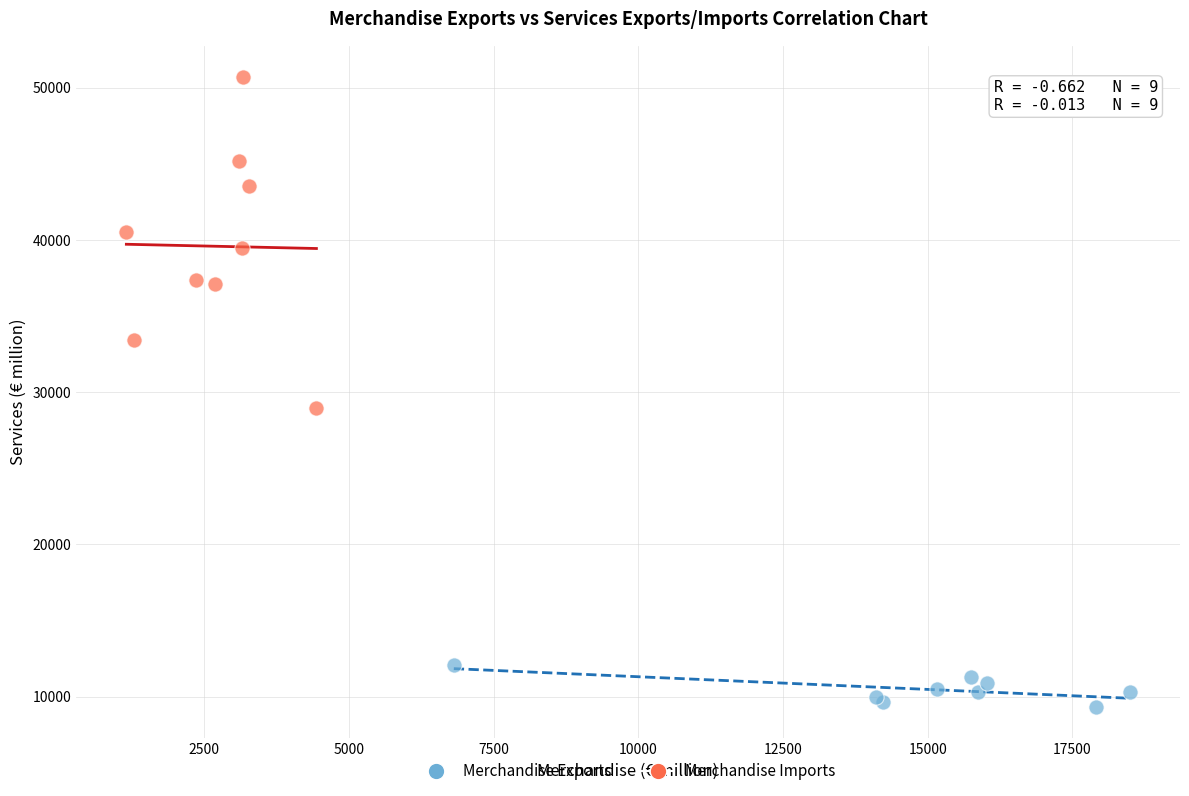

Which series reaches the minimum Y coordinate?

Merchandise Exports